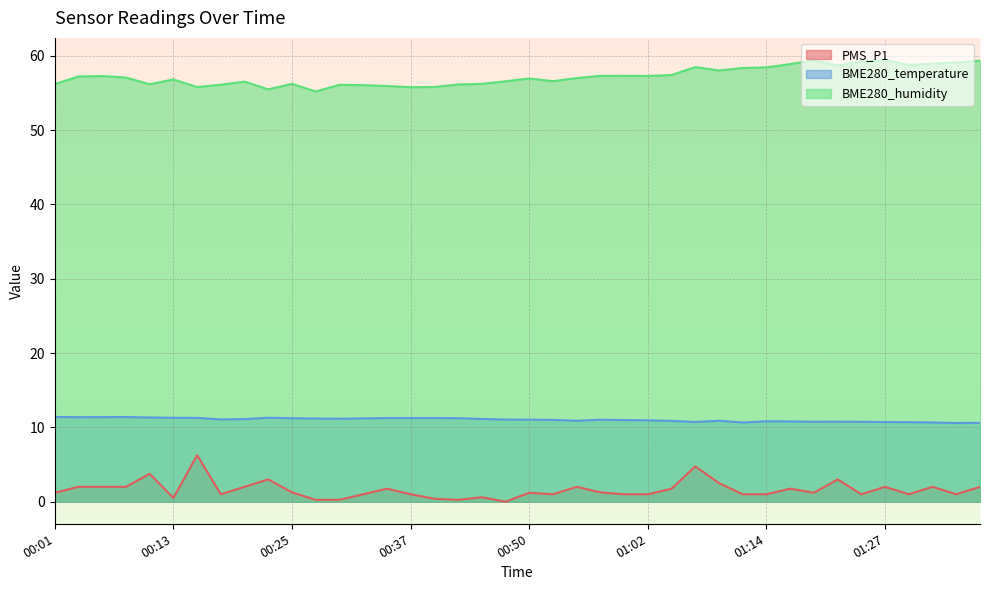

What are all the series names shown in the legend?

PMS_P1, BME280_temperature, BME280_humidity